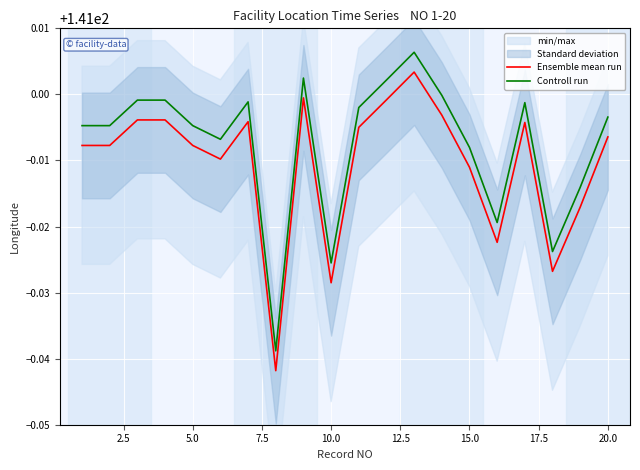

True or false: Controll run and Ensemble mean run intersect in this chart.

False